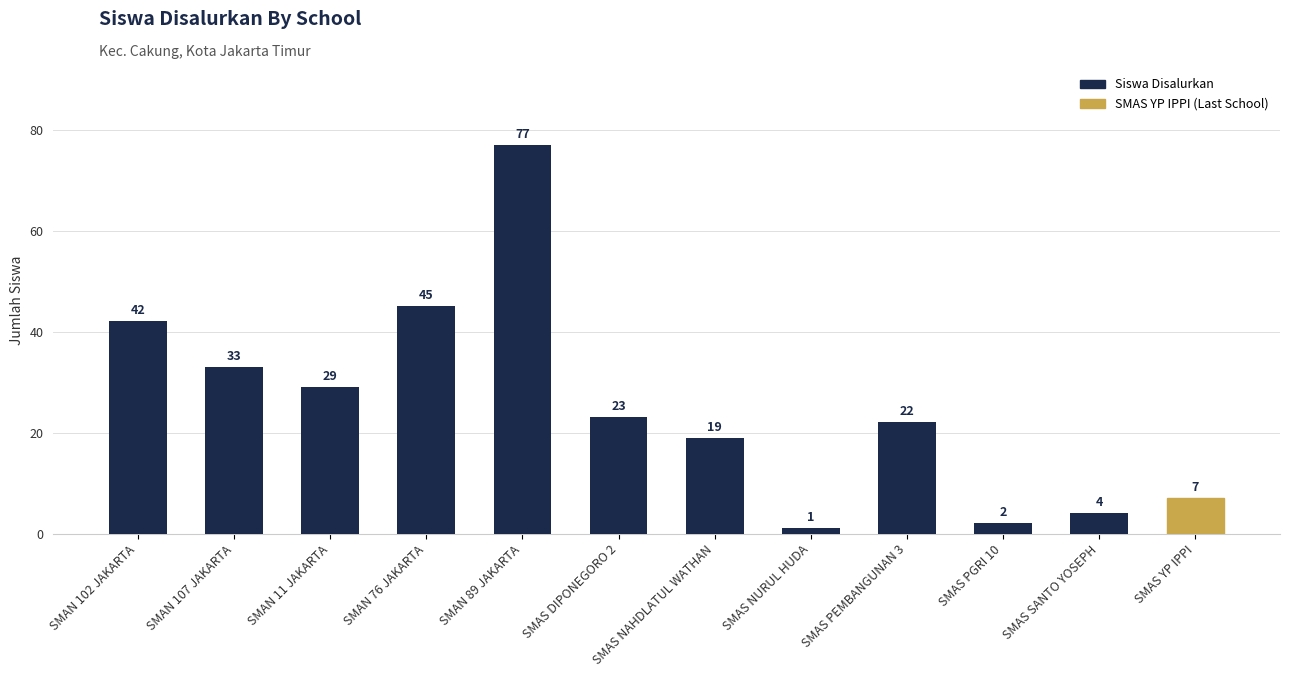

What is the average value?

25